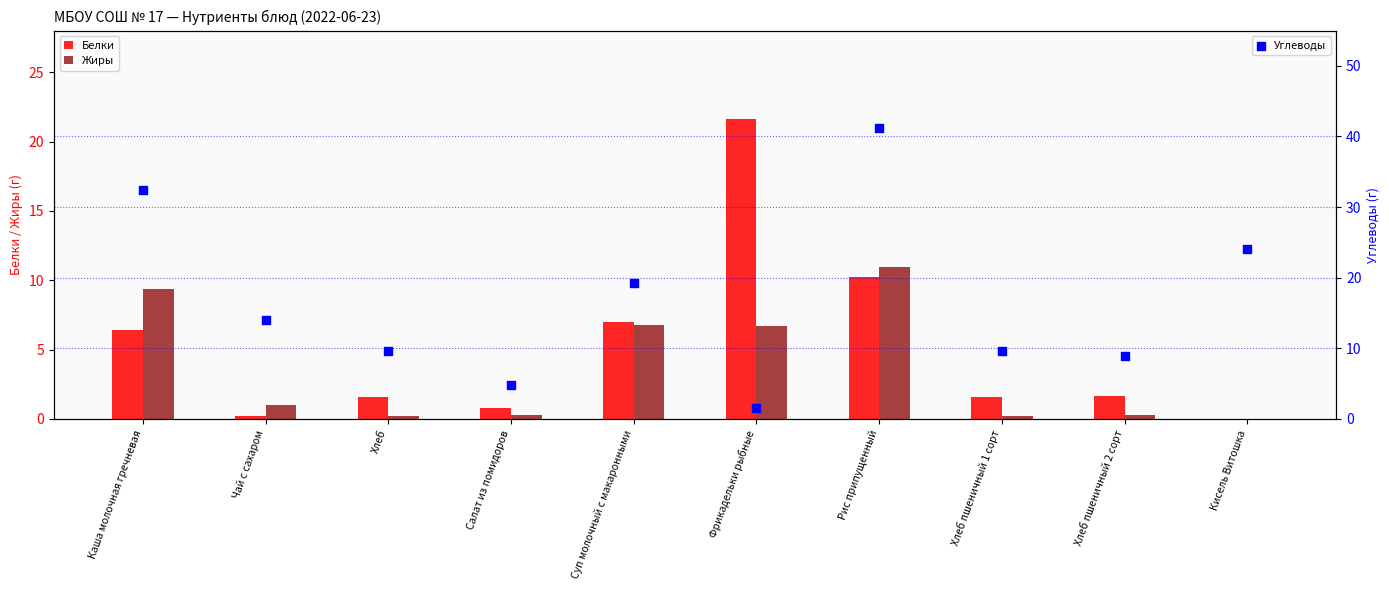

What are all the series names shown in the legend?

Белки, Жиры, Углеводы